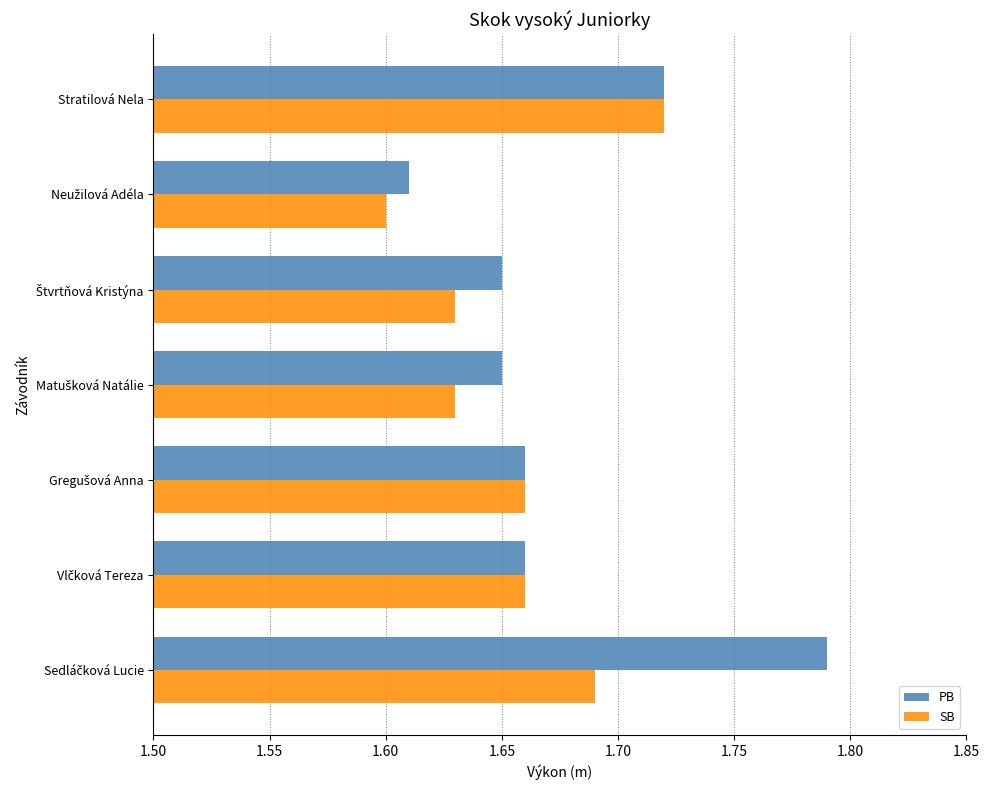

Which series has the largest total across all categories?

PB